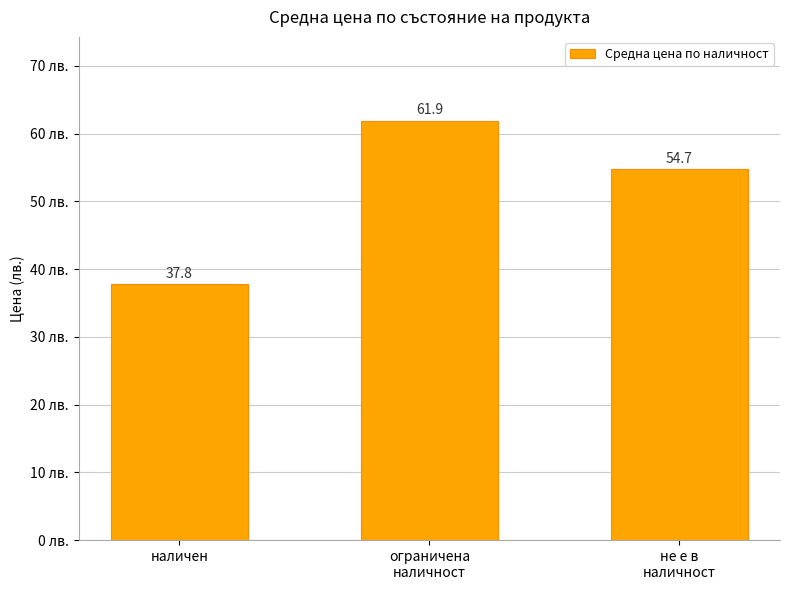

Reading left to right, list all the values displayed in this chart.

наличен=37.8	ограничена
наличност=61.9	не е в
наличност=54.7